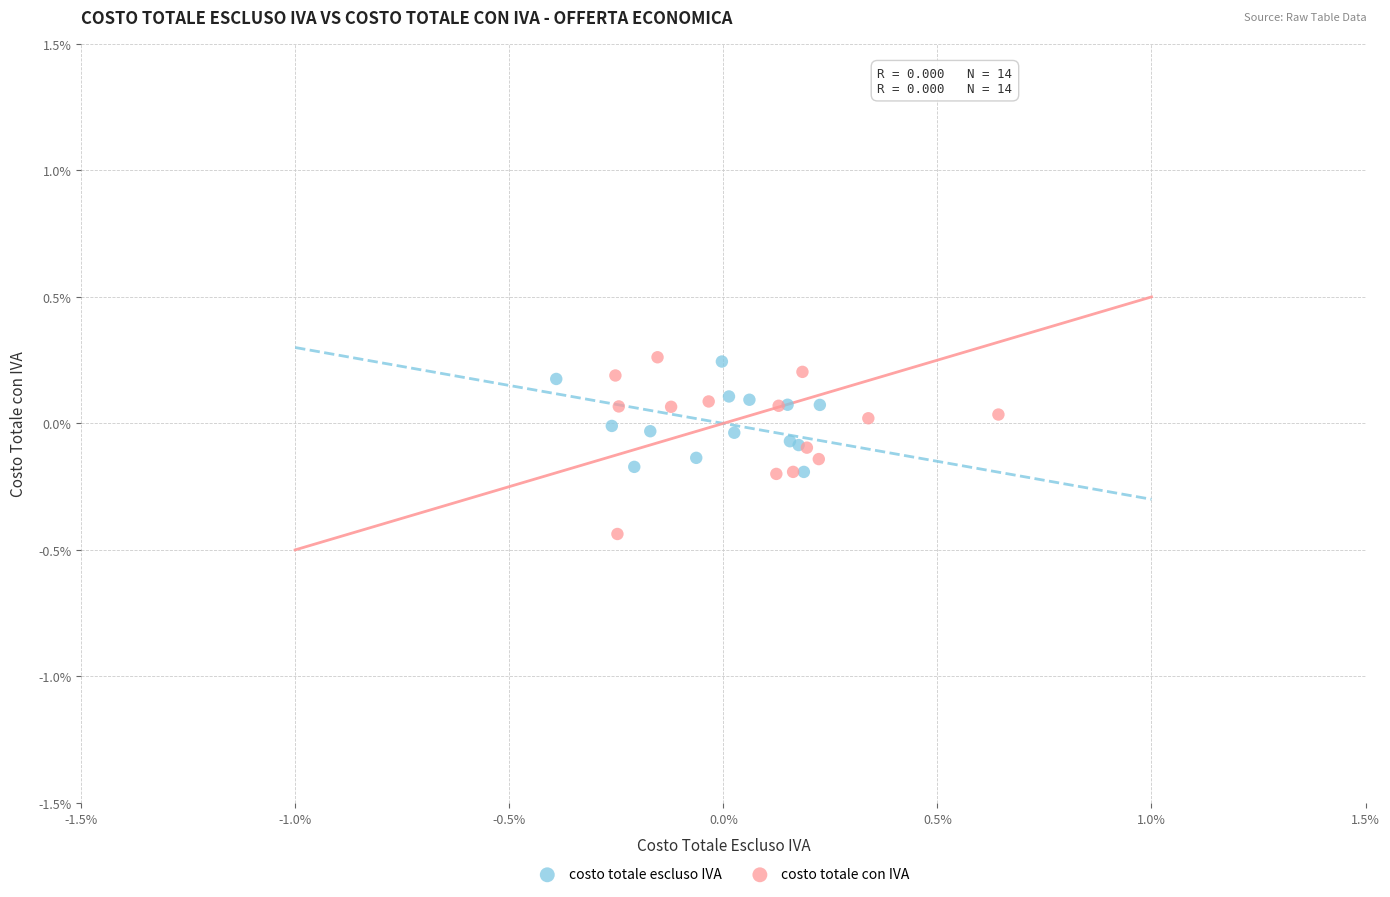

Which series has the largest Y range (max minus min)?

costo totale con IVA